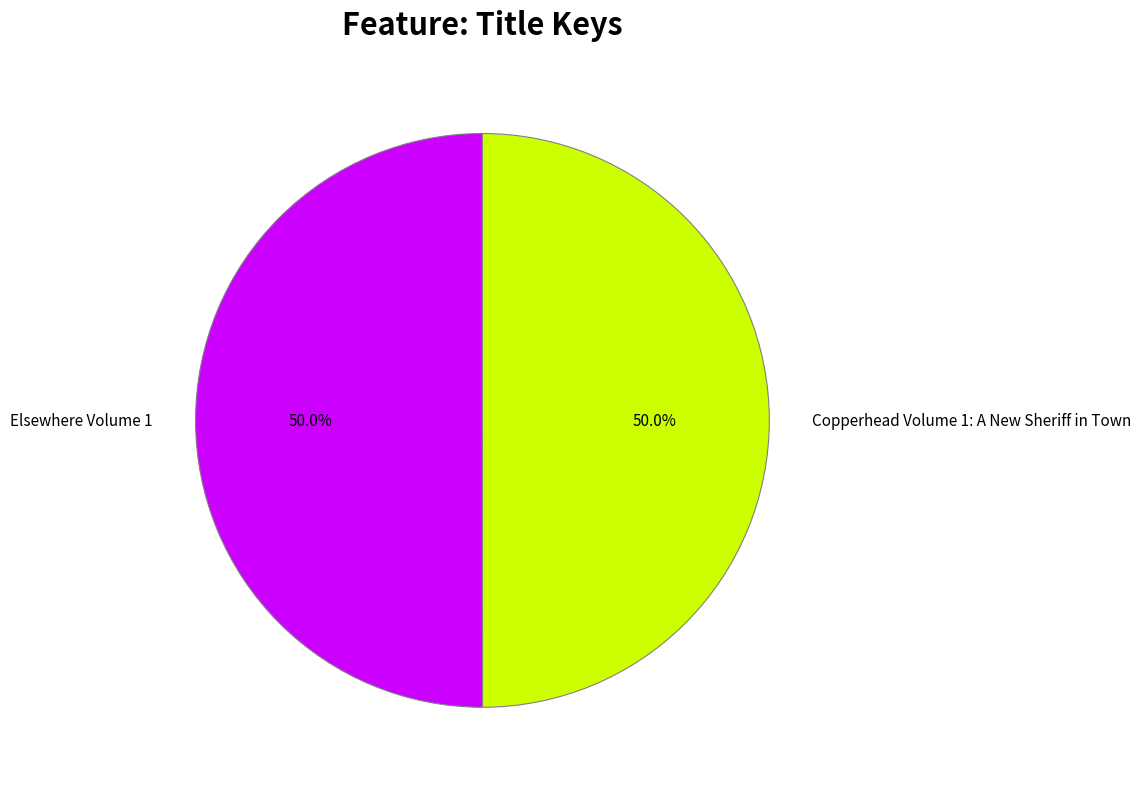

How many slices are in this pie chart?

2